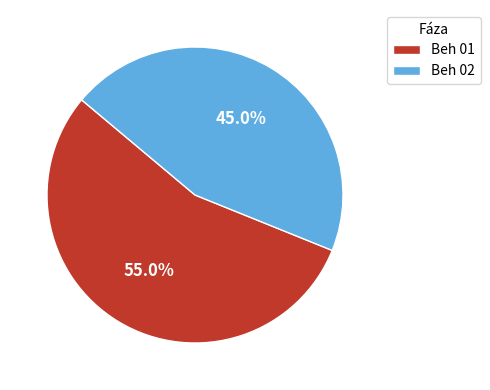

To the nearest percent, what is the difference between the Beh 01 and Beh 02 slice percentages?

10%